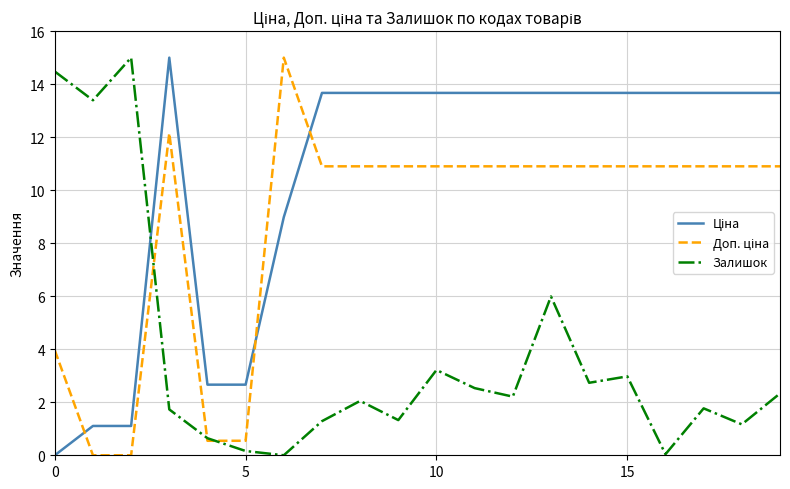

What is the highest value of the Залишок series?

15.0